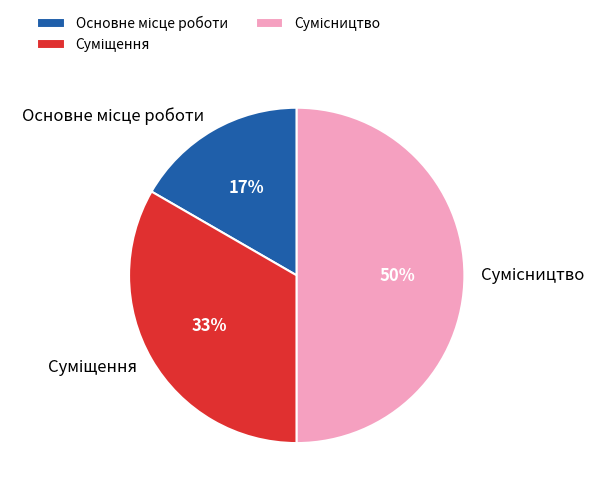

To the nearest percent, what is the difference between the largest and smallest slice percentages?

33%